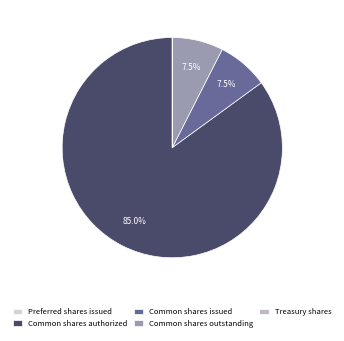

Rank the categories by value from lowest to highest.

Treasury shares, Preferred shares issued, Common shares outstanding, Common shares issued, Common shares authorized